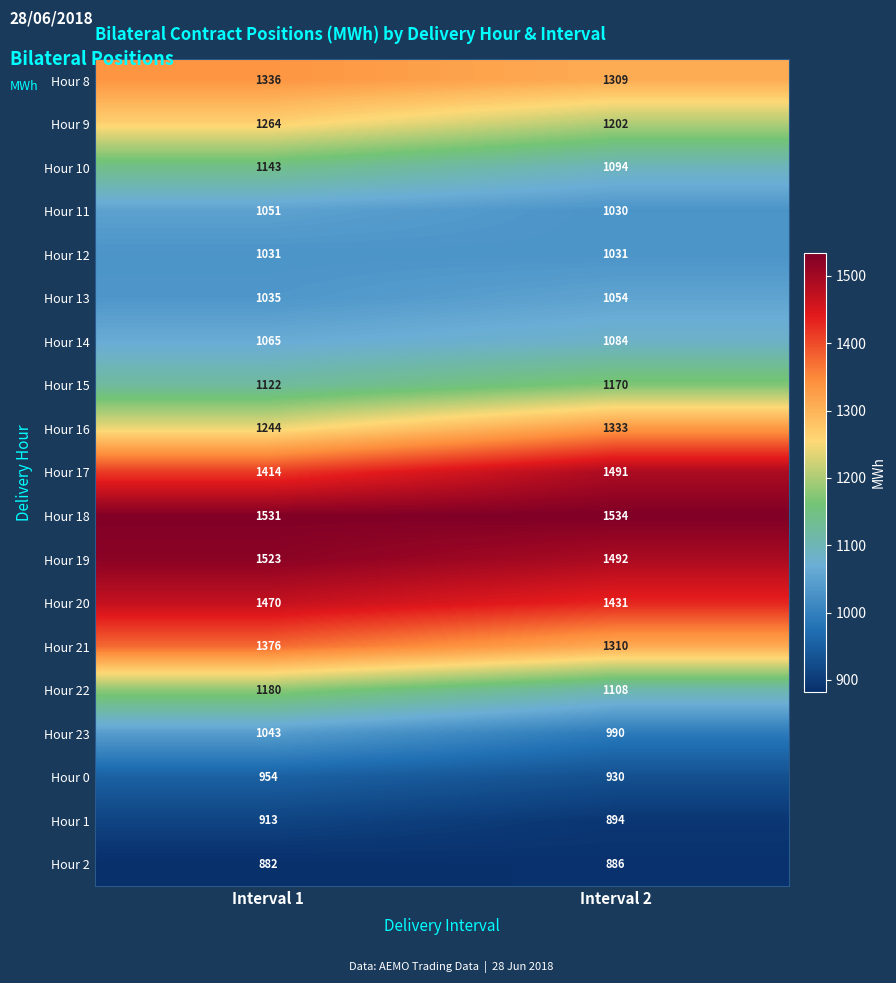

What is the approximate value of Hour 8 at Interval 1?

1336